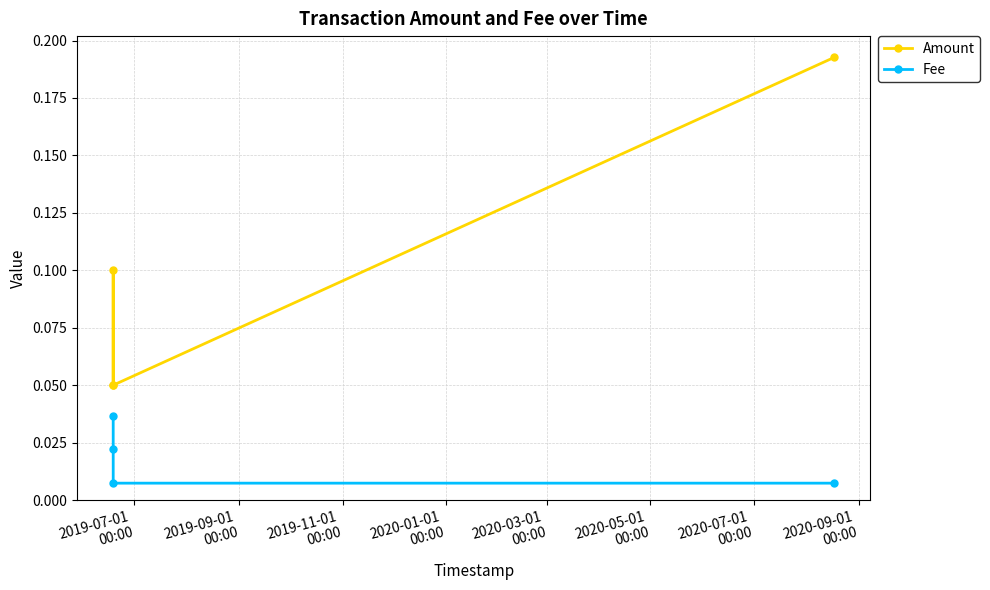

True or false: Fee and Amount cross at least once.

False